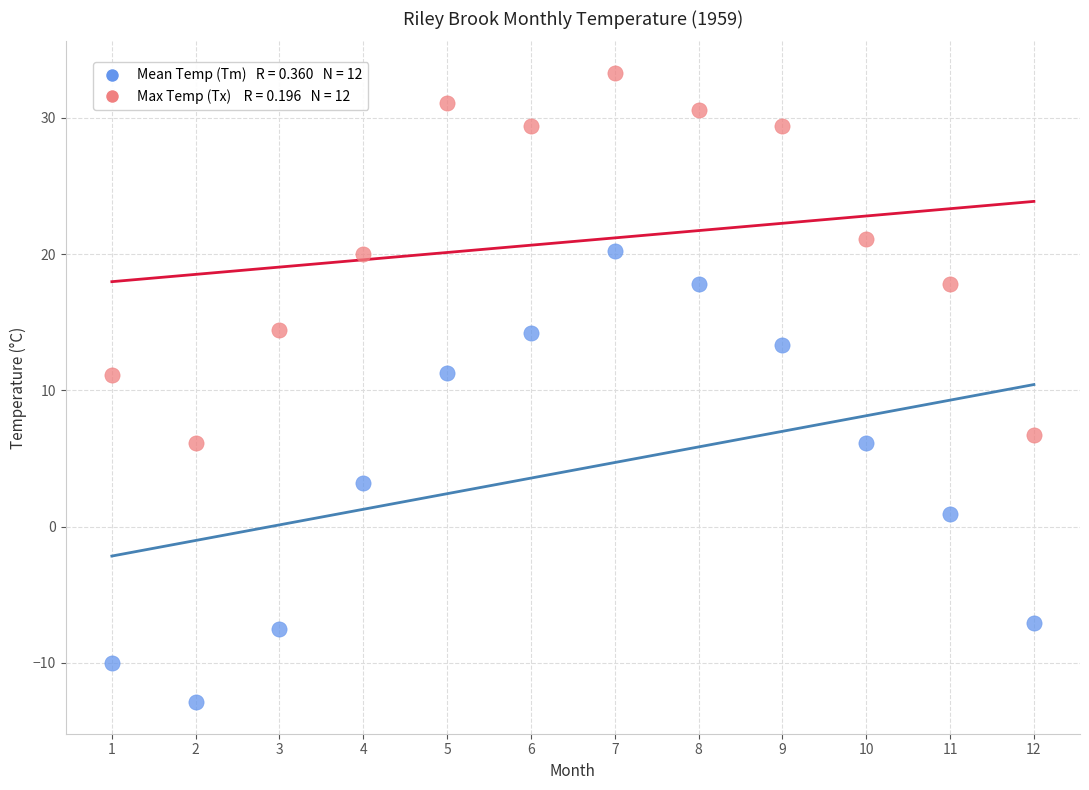

Across all data points, what is the range of X values (max minus min)?

11.0